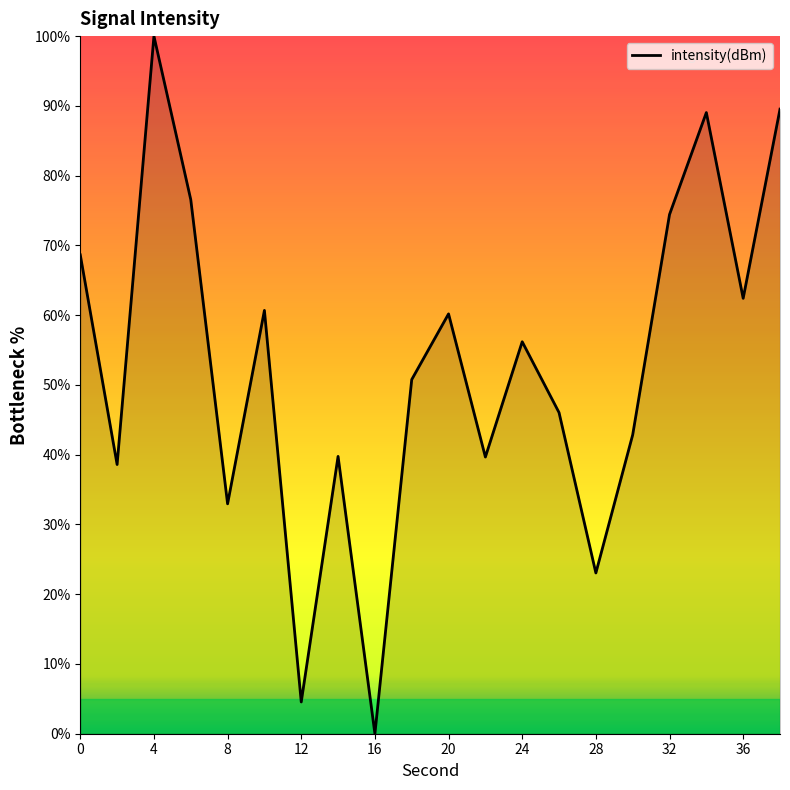

What is the difference between the maximum and minimum values?

100.0